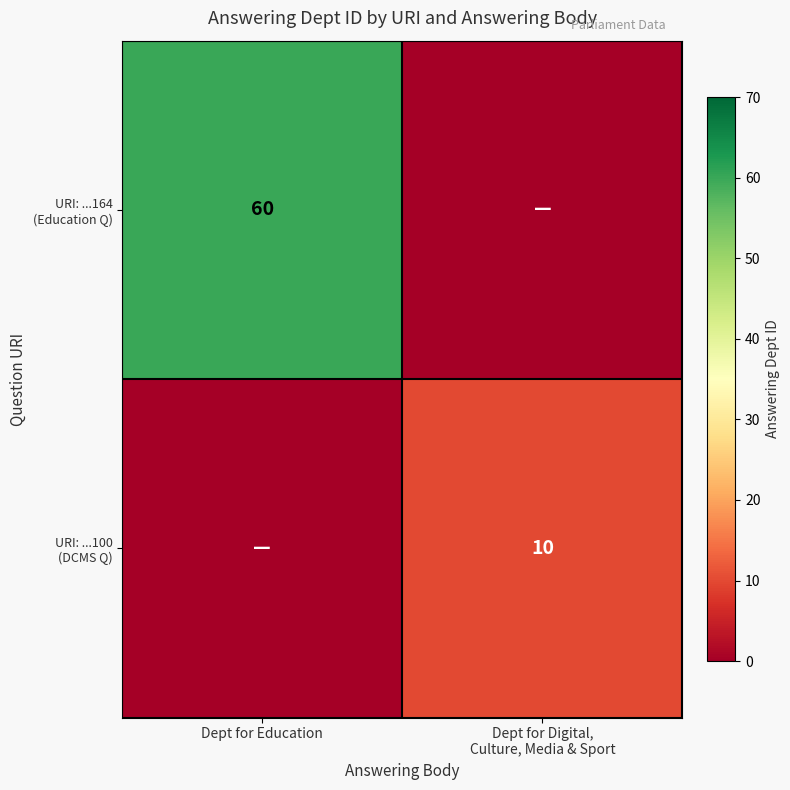

What is the difference between the maximum and minimum values in the URI: ...100 (DCMS Q) series?

10